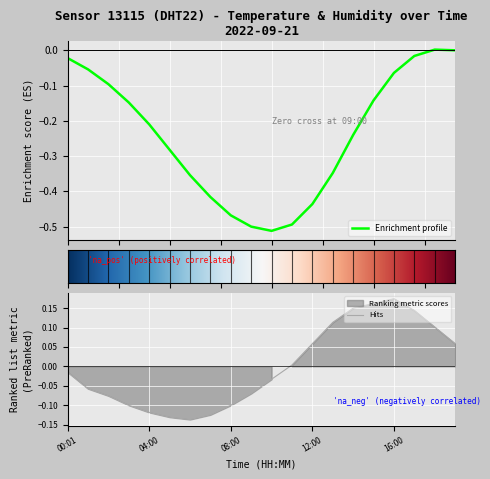

What is the greatest value displayed?

0.2